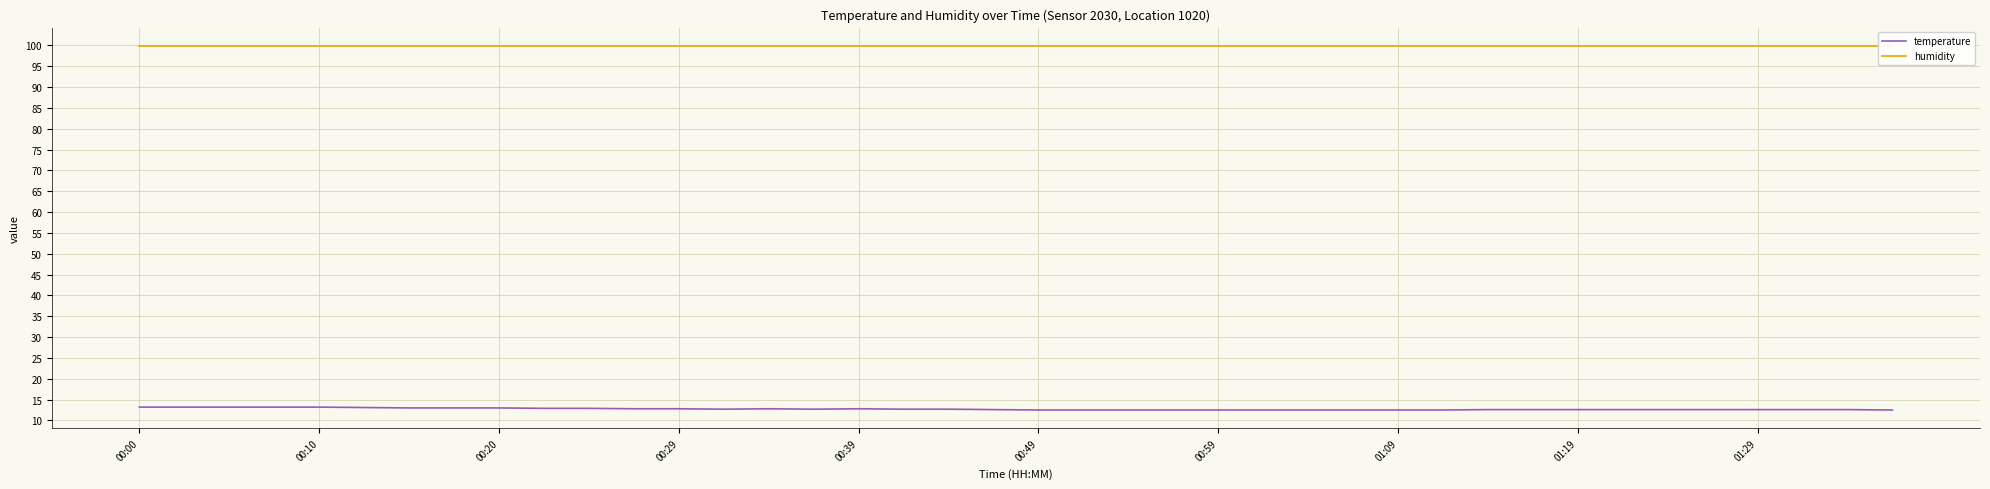

What is the sum of all humidity values?

3996.0